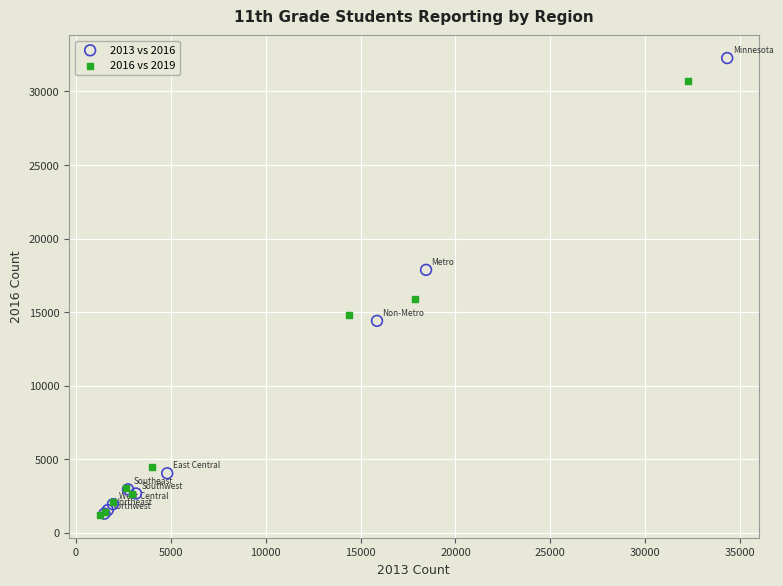

Which series reaches the maximum Y coordinate?

2013 vs 2016